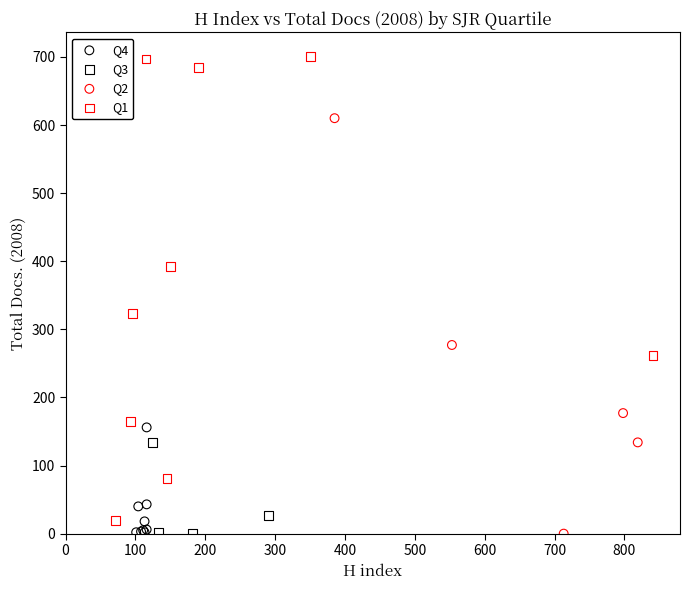

Which series has the widest spread of Y values?

Q1